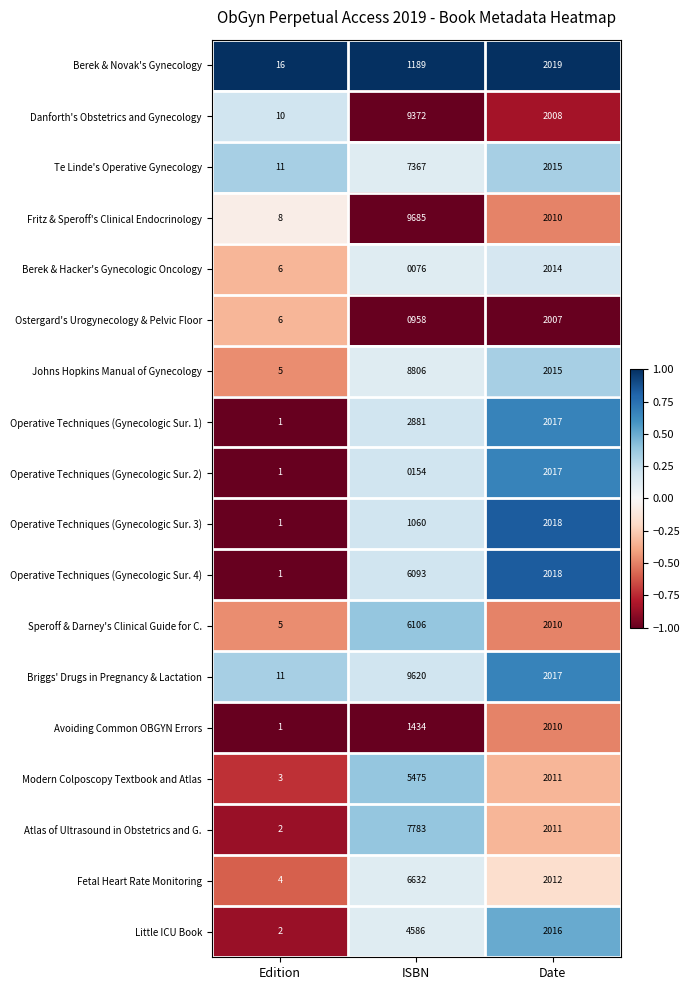

Rank the series by their maximum value, from lowest to highest.

Ostergard's Urogynecology & Pelvic Floor, Avoiding Common OBGYN Errors, Berek & Hacker's Gynecologic Oncology, Operative Techniques (Gynecologic Sur. 2), Operative Techniques (Gynecologic Sur. 3), Berek & Novak's Gynecology, Operative Techniques (Gynecologic Sur. 1), Little ICU Book, Modern Colposcopy Textbook and Atlas, Operative Techniques (Gynecologic Sur. 4), Speroff & Darney's Clinical Guide for C., Fetal Heart Rate Monitoring, Te Linde's Operative Gynecology, Atlas of Ultrasound in Obstetrics and G., Johns Hopkins Manual of Gynecology, Danforth's Obstetrics and Gynecology, Briggs' Drugs in Pregnancy & Lactation, Fritz & Speroff's Clinical Endocrinology